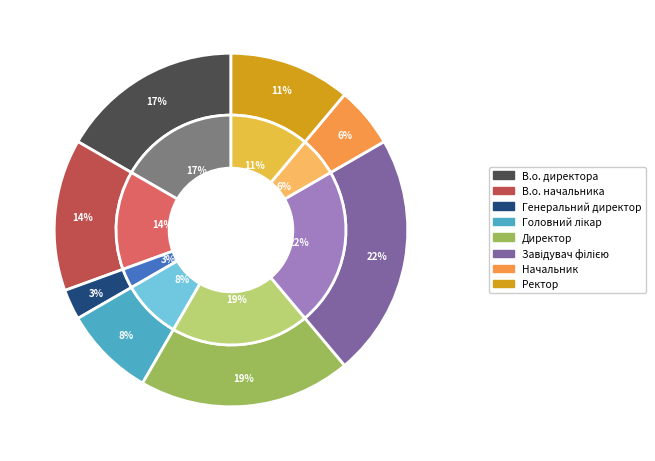

Does Головний лікар account for over 50% of the chart?

No